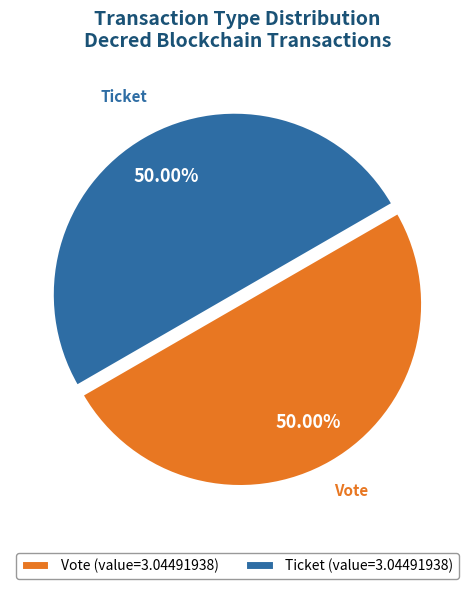

Approximately how many times larger is the value at Vote (value=3.04491938) compared to Ticket (value=3.04491938)?

1.0